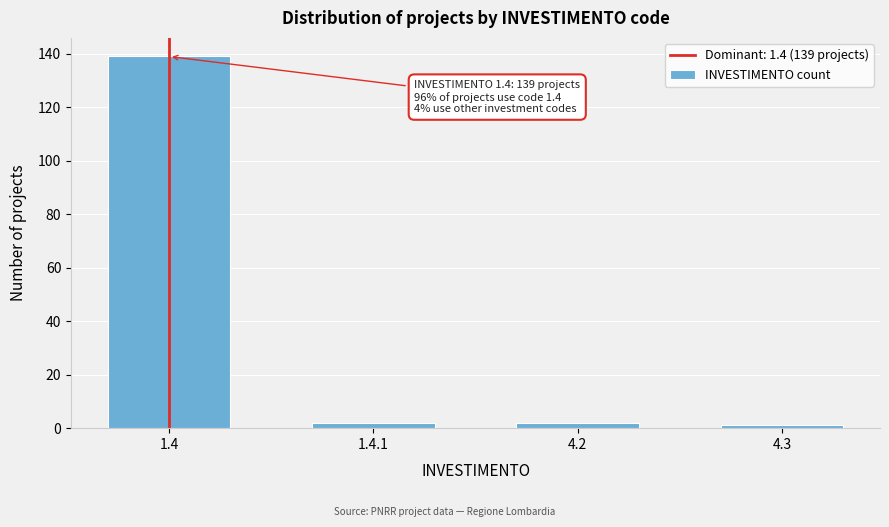

Reading left to right, extract all data points from this chart.

139	2	2	1